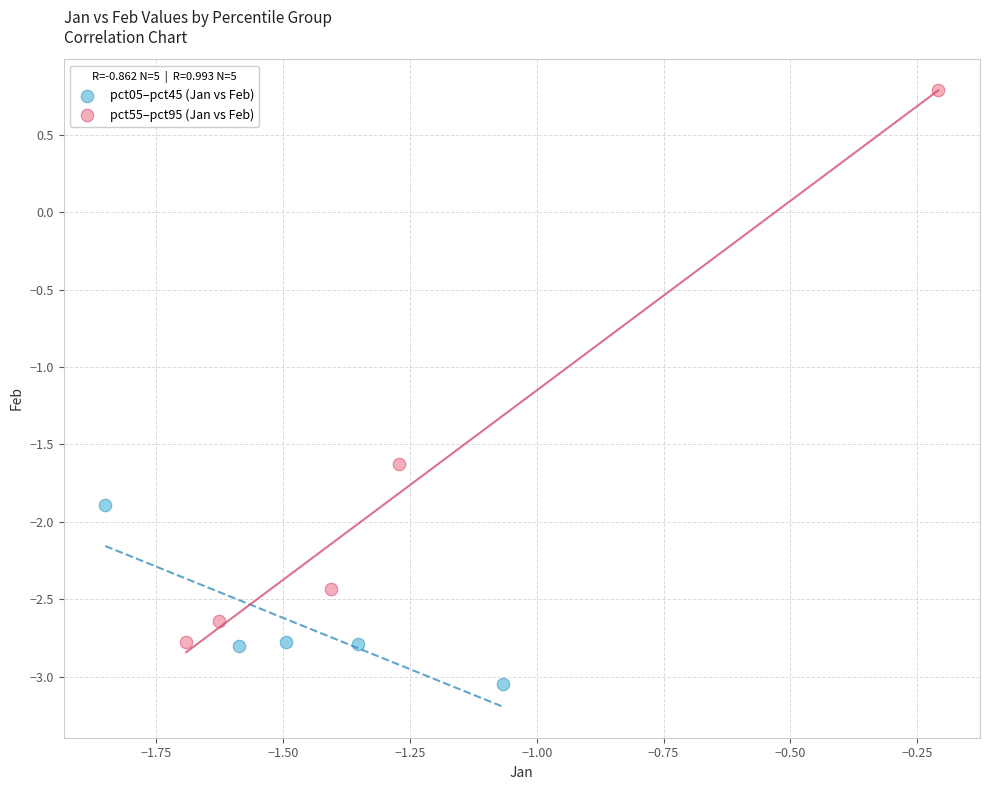

Which series contains the highest Y value?

pct55–pct95 (Jan vs Feb)